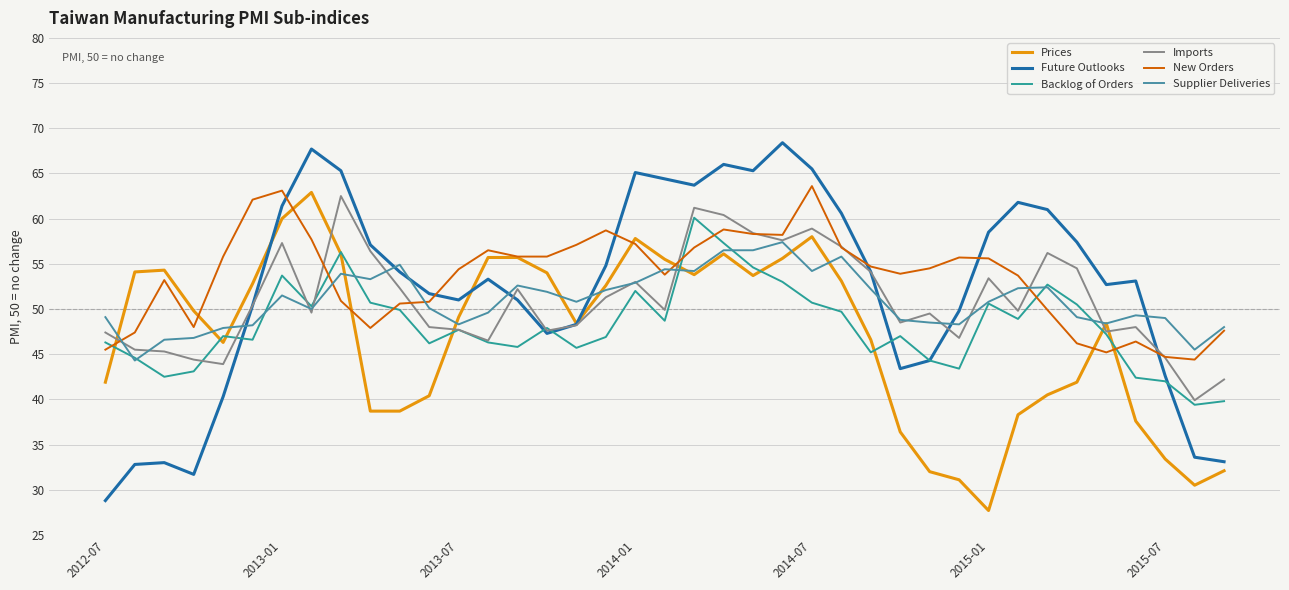

How many lines are shown in the chart?

6